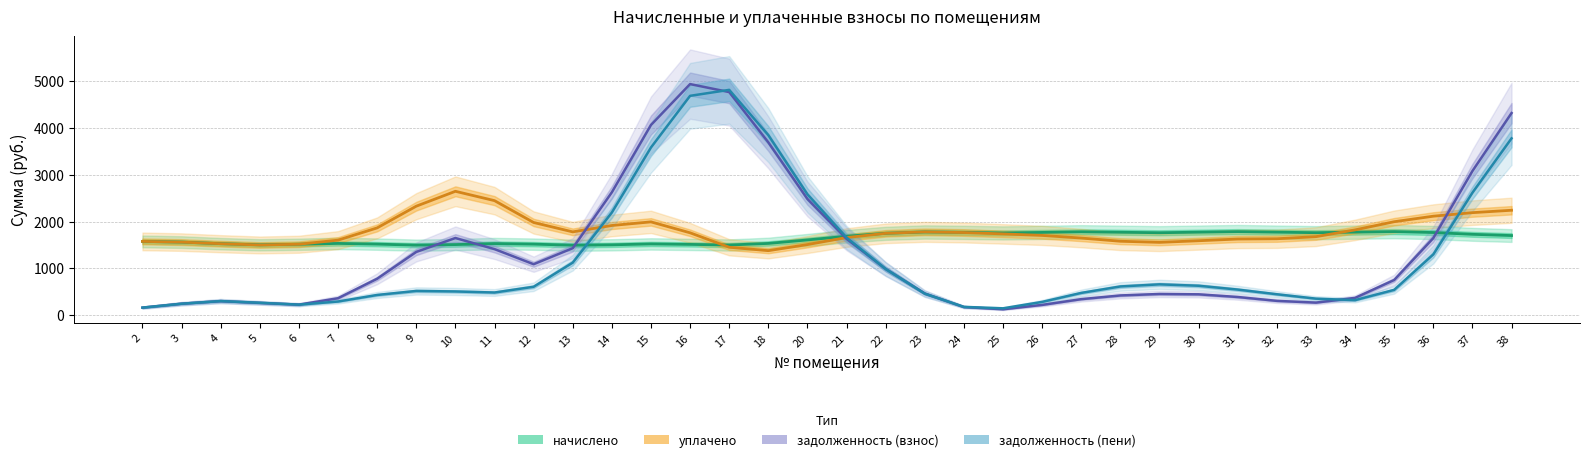

True or false: задолженность (взнос) has a value of 395.5 at 36.

False